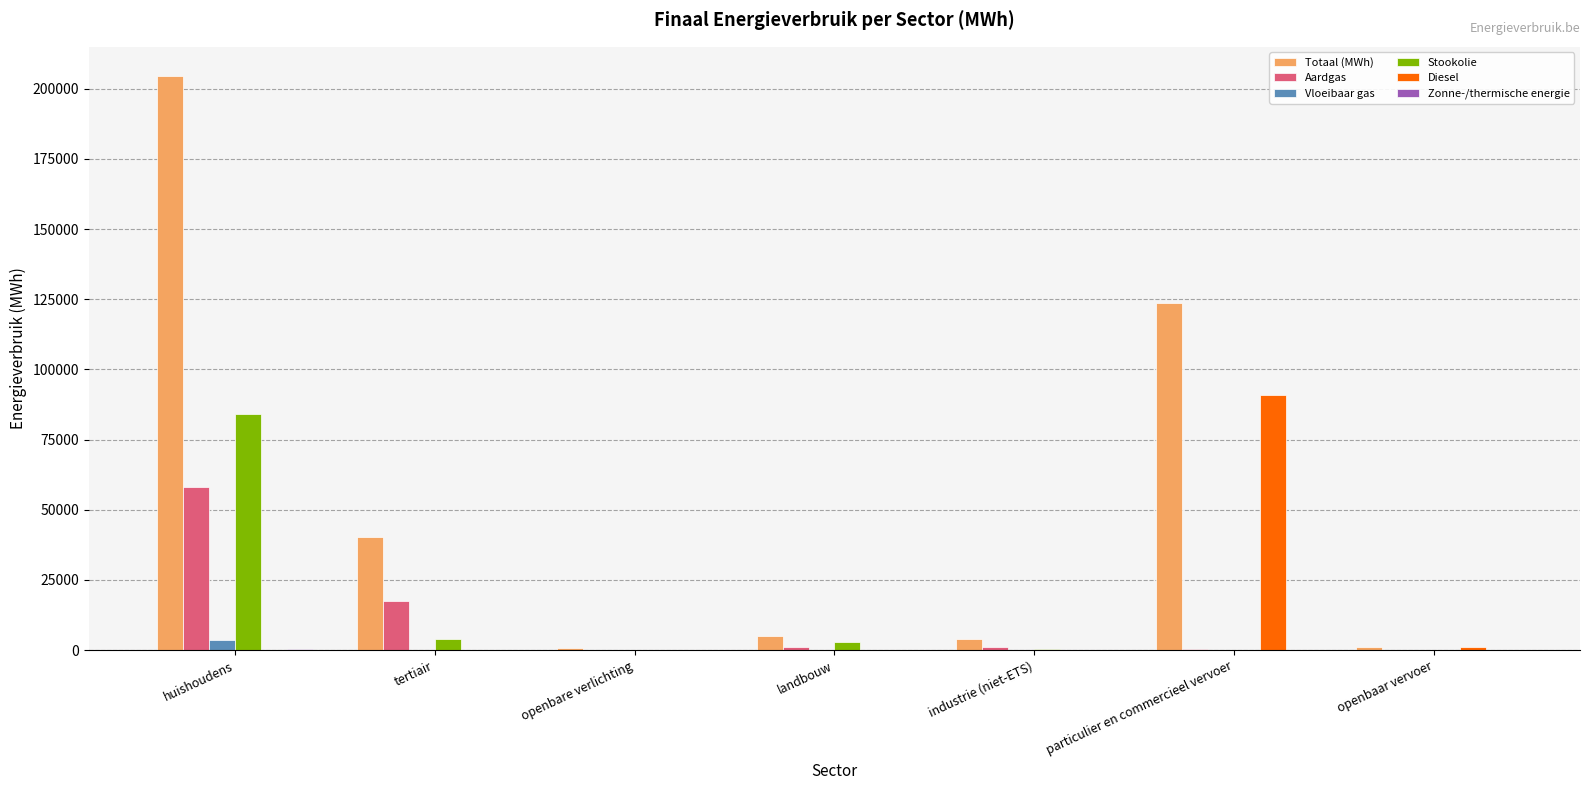

Is it true that Diesel equals 0.0 at tertiair?

True